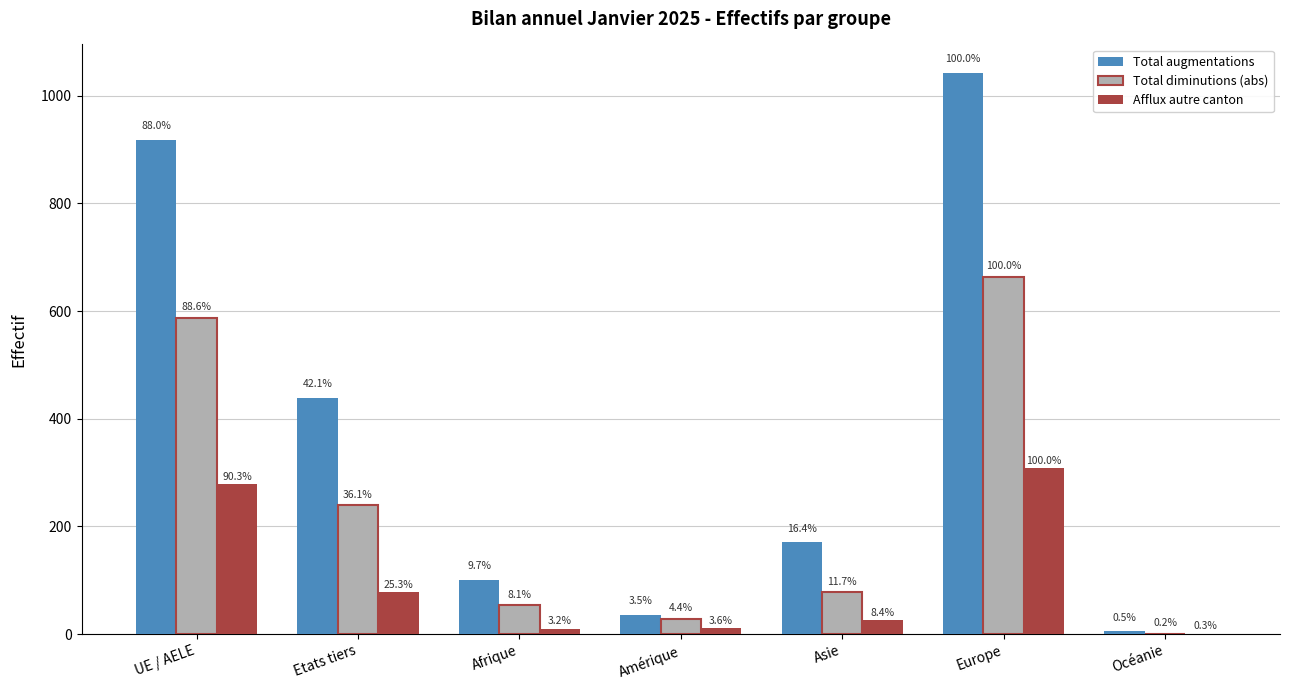

What are all the series names shown in the legend?

Total augmentations, Total diminutions (abs), Afflux autre canton